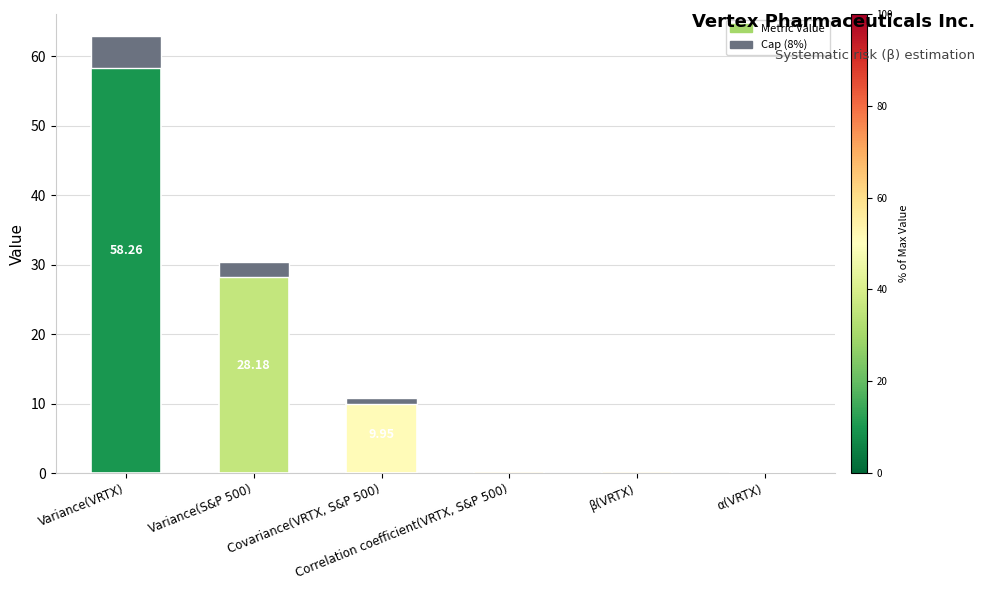

At which category does the chart reach its peak across all series?

Variance(VRTX)